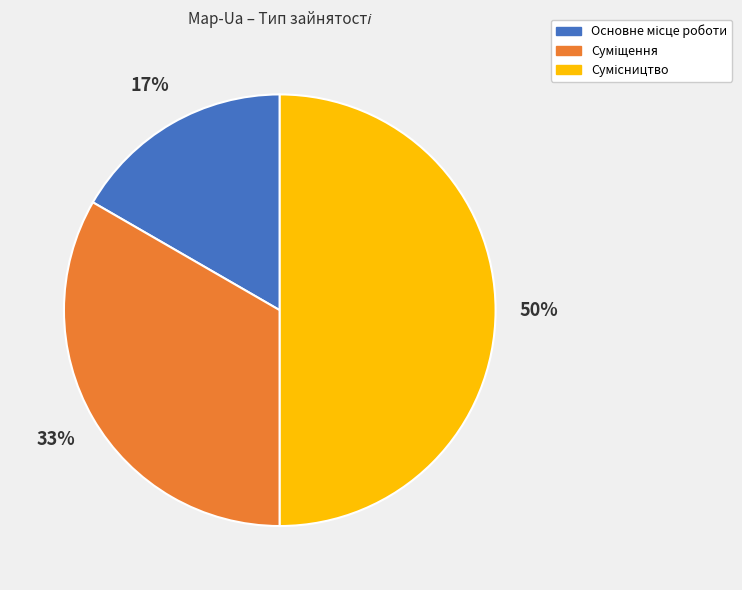

To the nearest percent, what is the average slice percentage?

33%